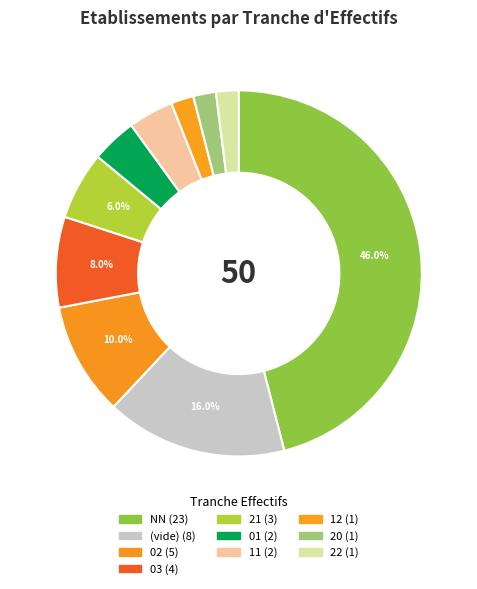

Rank the categories by value from highest to lowest.

NN, , 02, 03, 21, 01, 11, 12, 20, 22